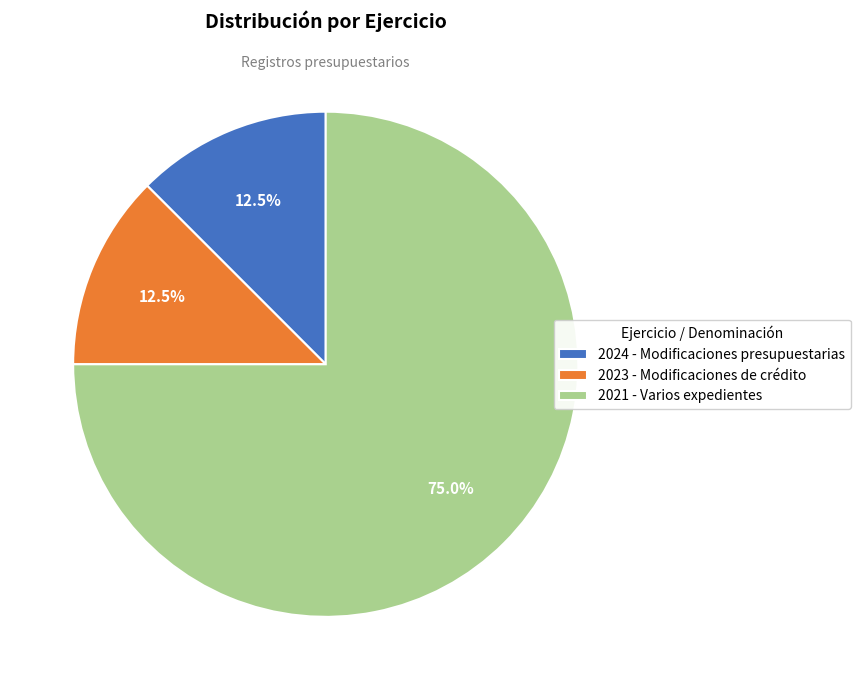

What percentage do 2021 - Varios expedientes and 2024 - Modificaciones presupuestarias together represent?

87.5%